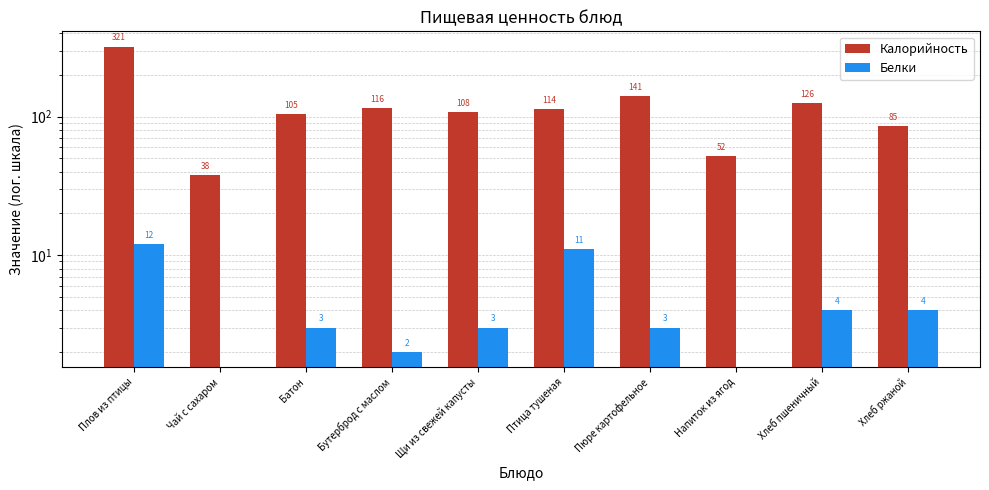

Which series changed the most between Плов из птицы and Чай с сахаром?

Калорийность